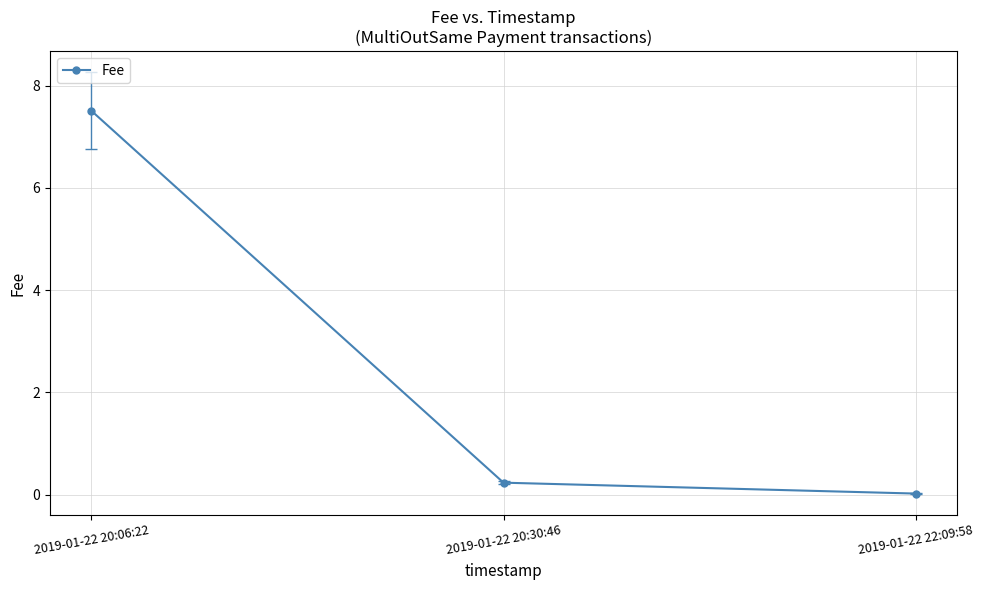

Does the chart display data point markers on the line(s)?

Yes